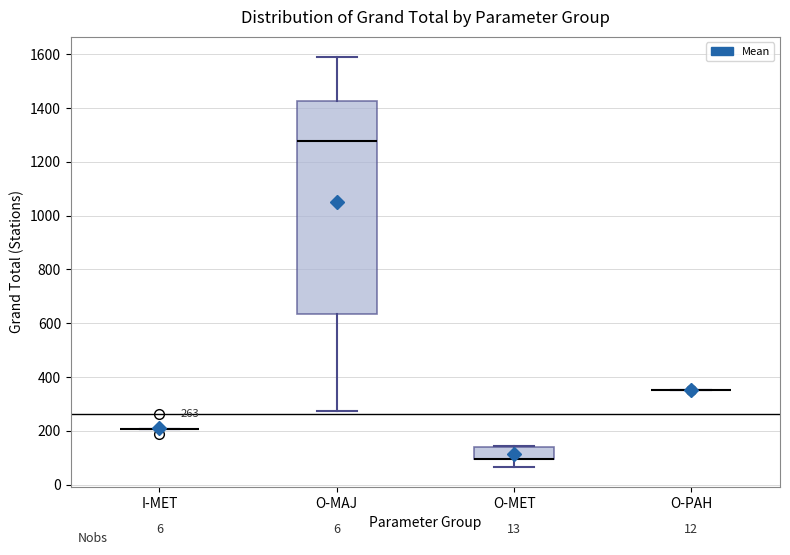

Which box is the tallest, from its lower edge to its upper edge?

O-MAJ